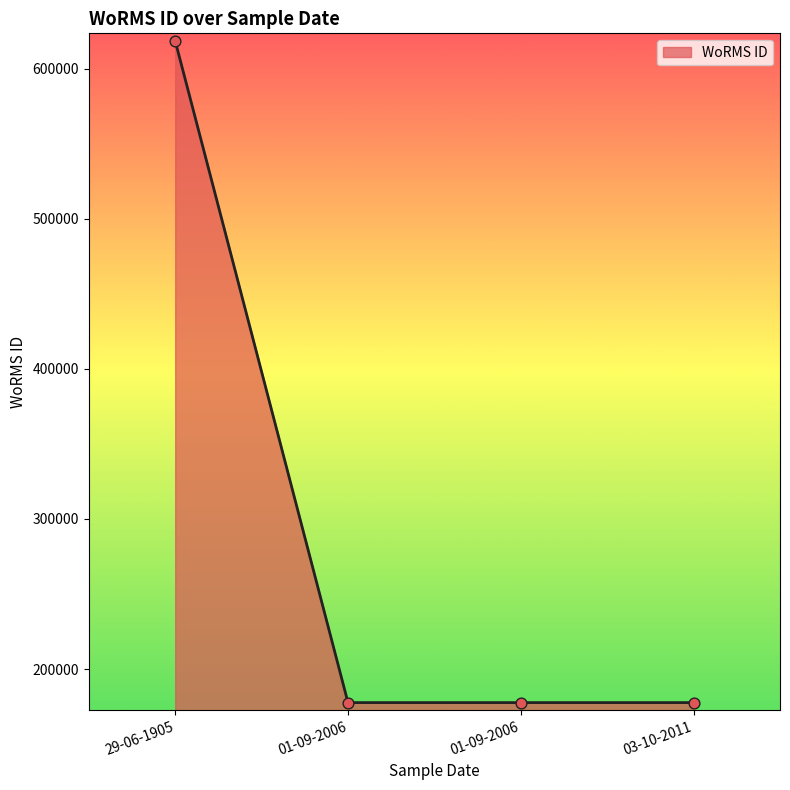

How many lines are shown in the chart?

1